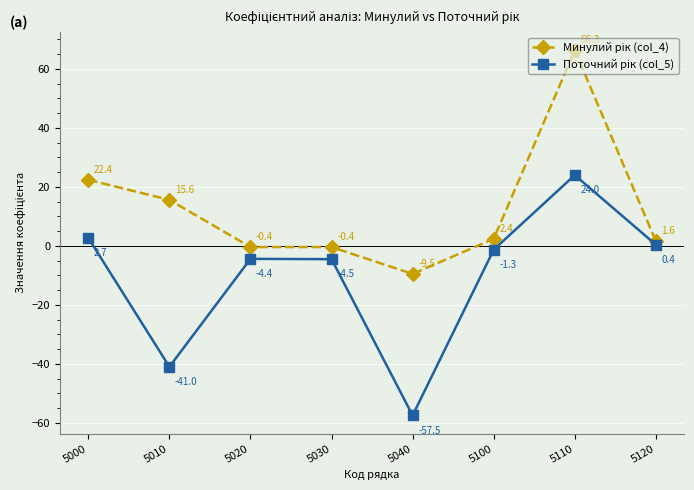

What is the maximum value shown in the chart?

66.3